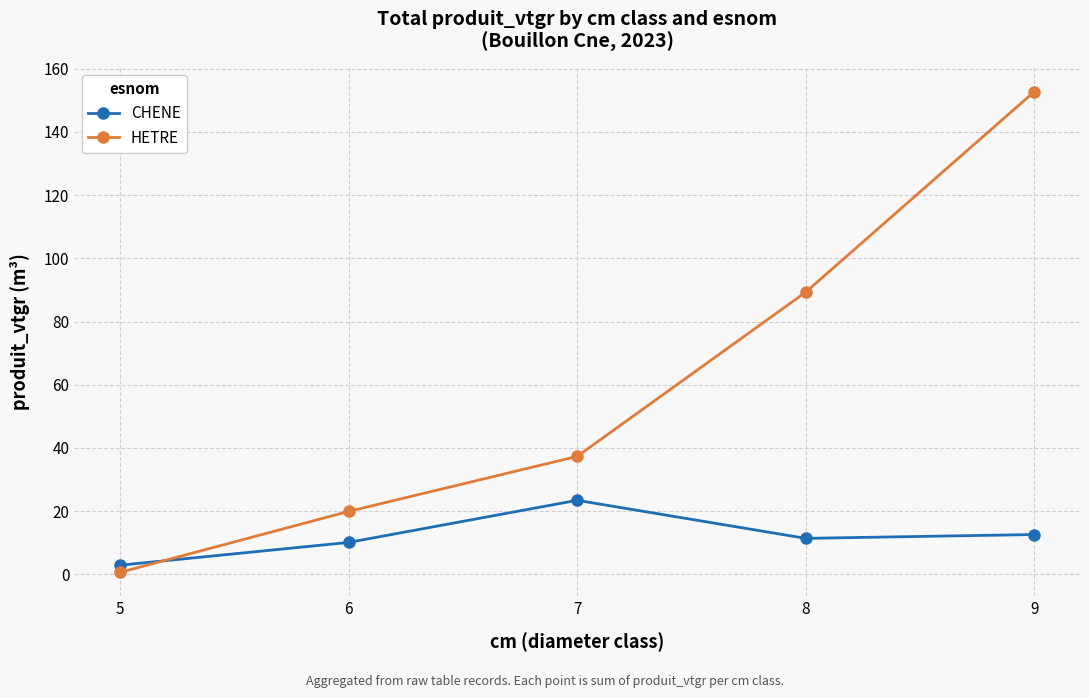

What is the difference between the maximum and second lowest values in the HETRE series?

132.9